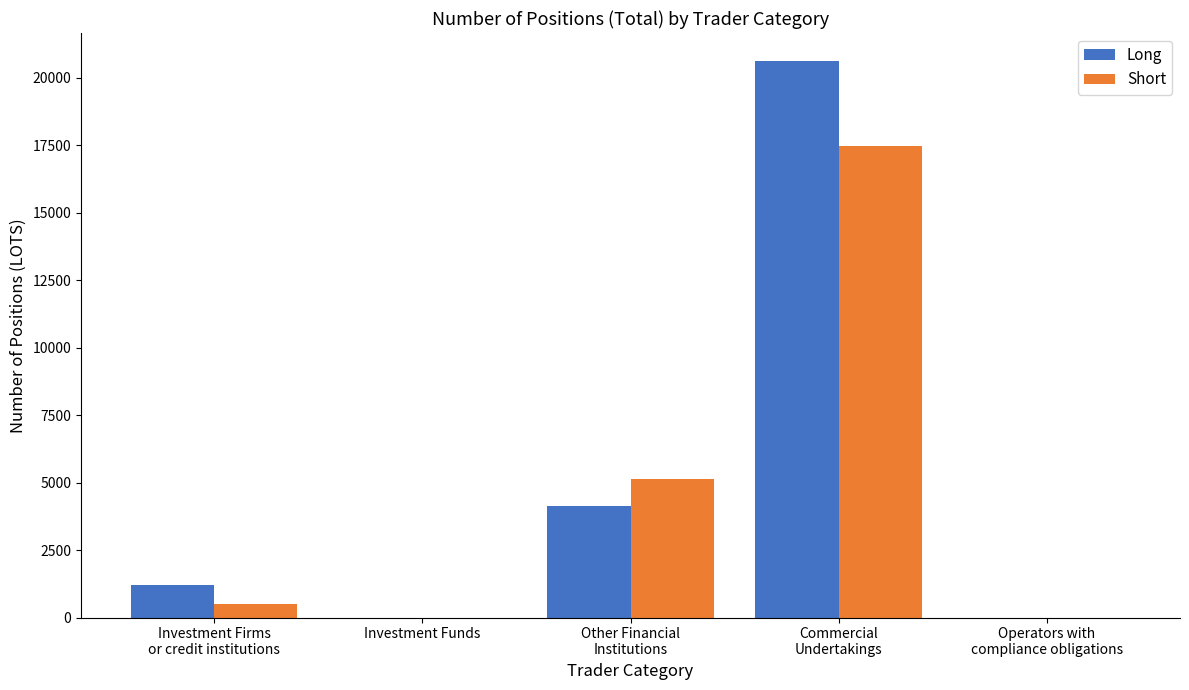

What is the maximum value shown in the chart?

20634.7